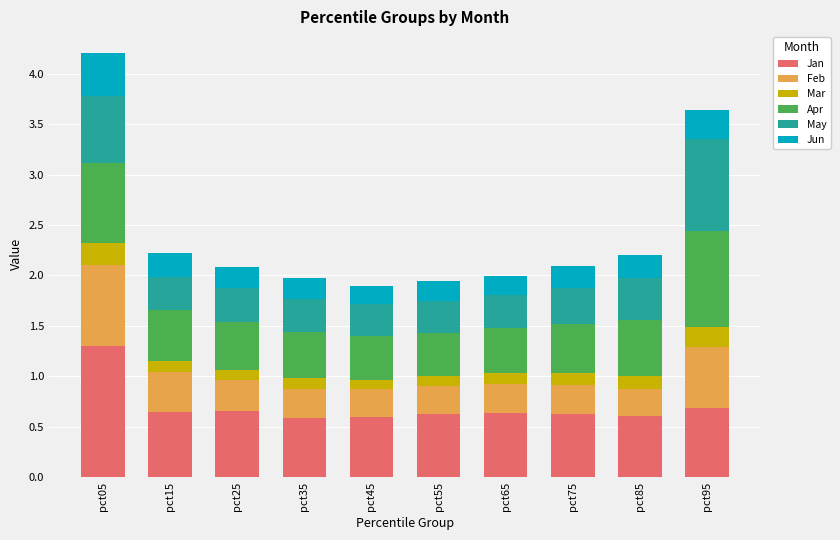

At which category is the sum across all series the highest?

pct05